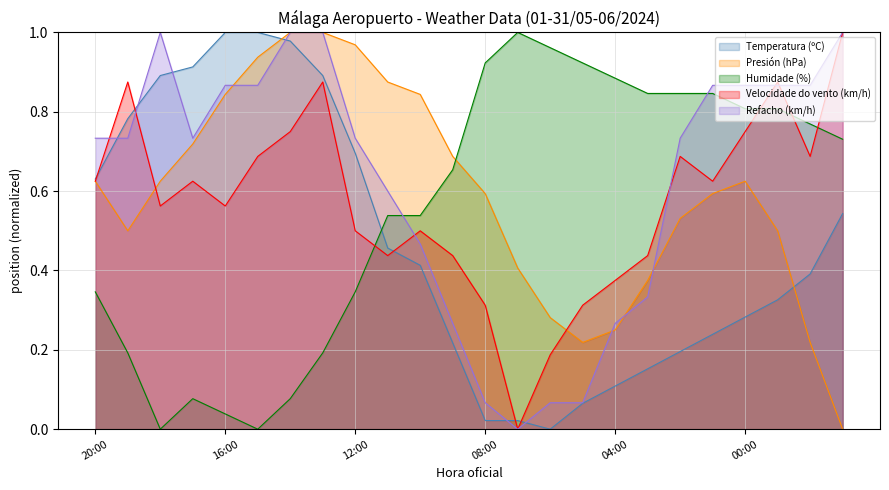

How many values in the Refacho (km/h) series exceed 0?

23